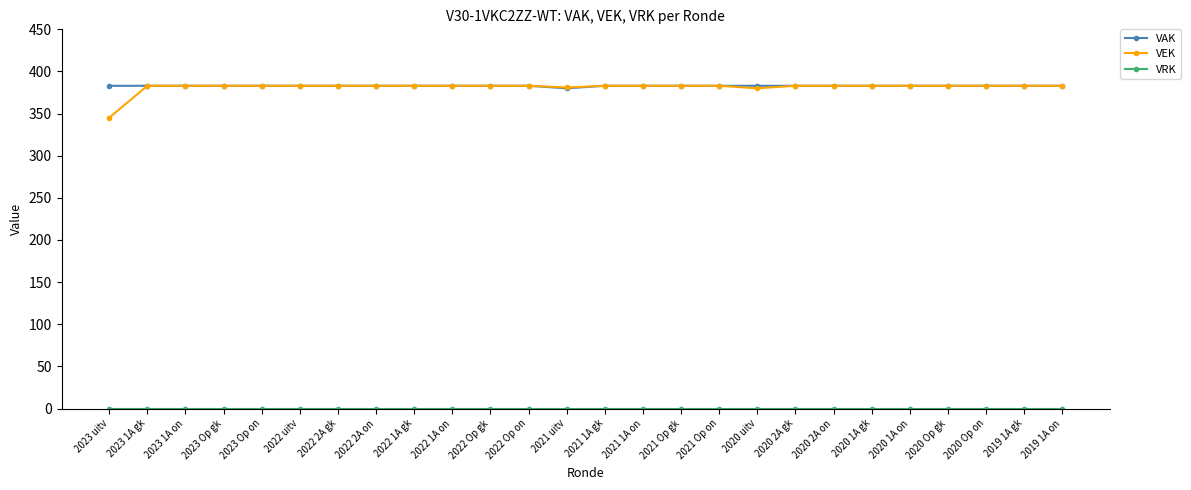

What is the label of the 4th point from the left?

2023 Op gk